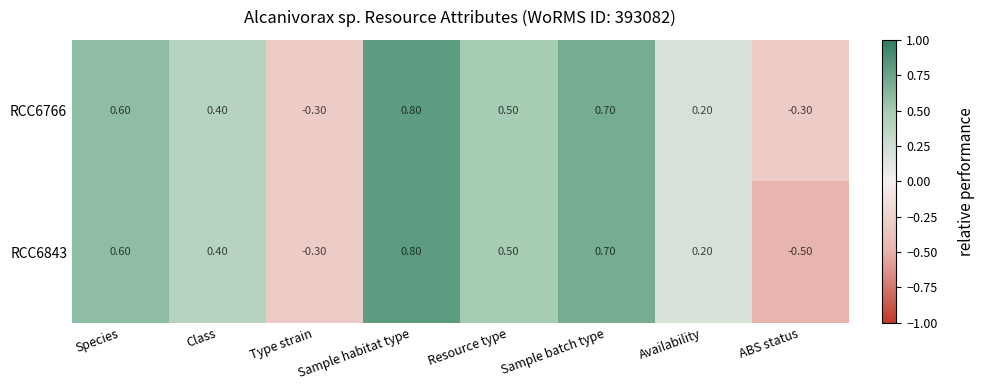

Where does the RCC6843 series first go above 0?

Species